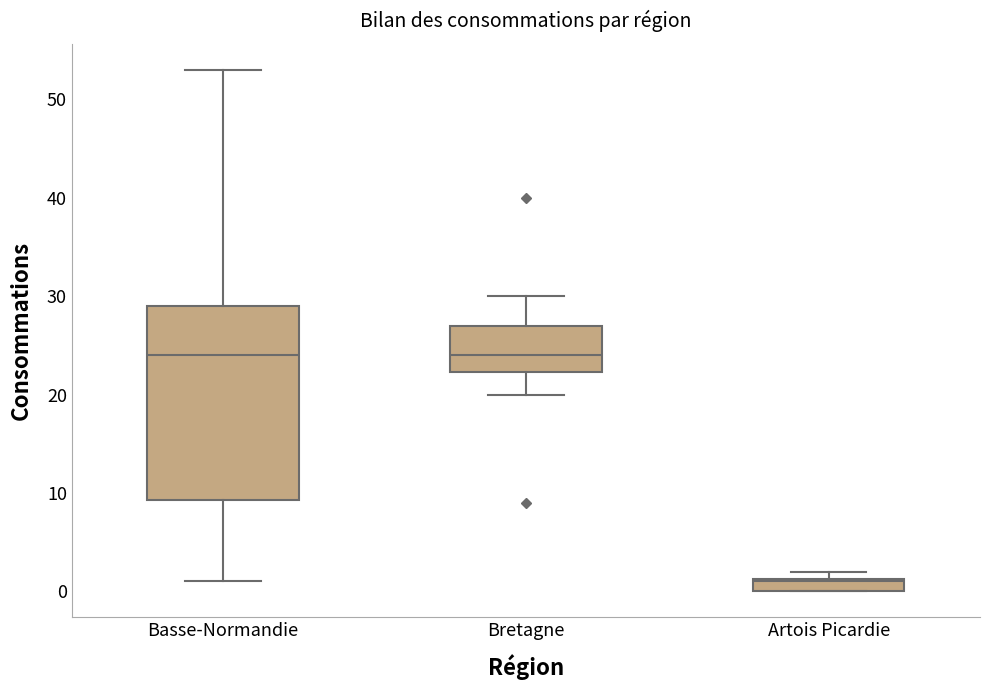

Where does the lower whisker of the box for Basse-Normandie end on the y-axis? The values are not printed on the chart, so give them approximately, as read against the axis.

1